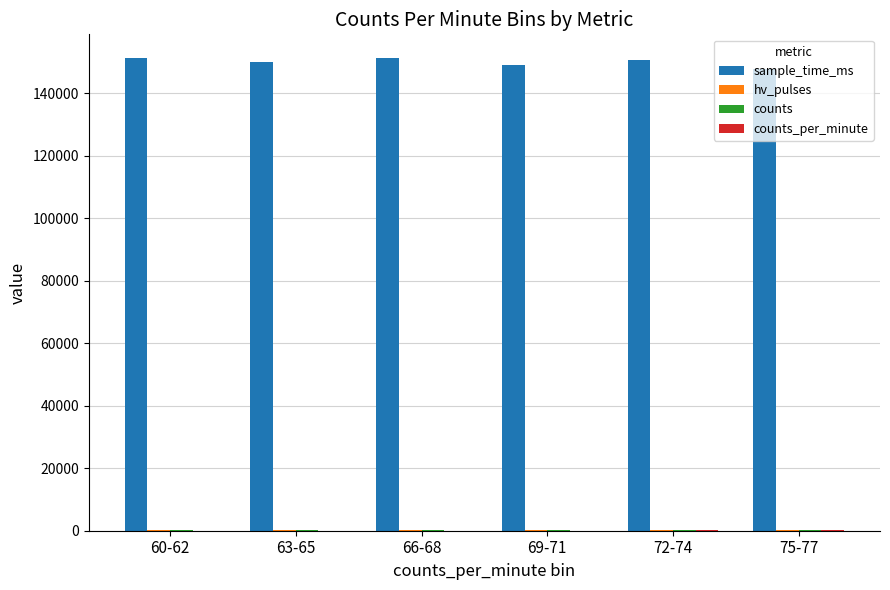

What is the highest value of the sample_time_ms series?

151320